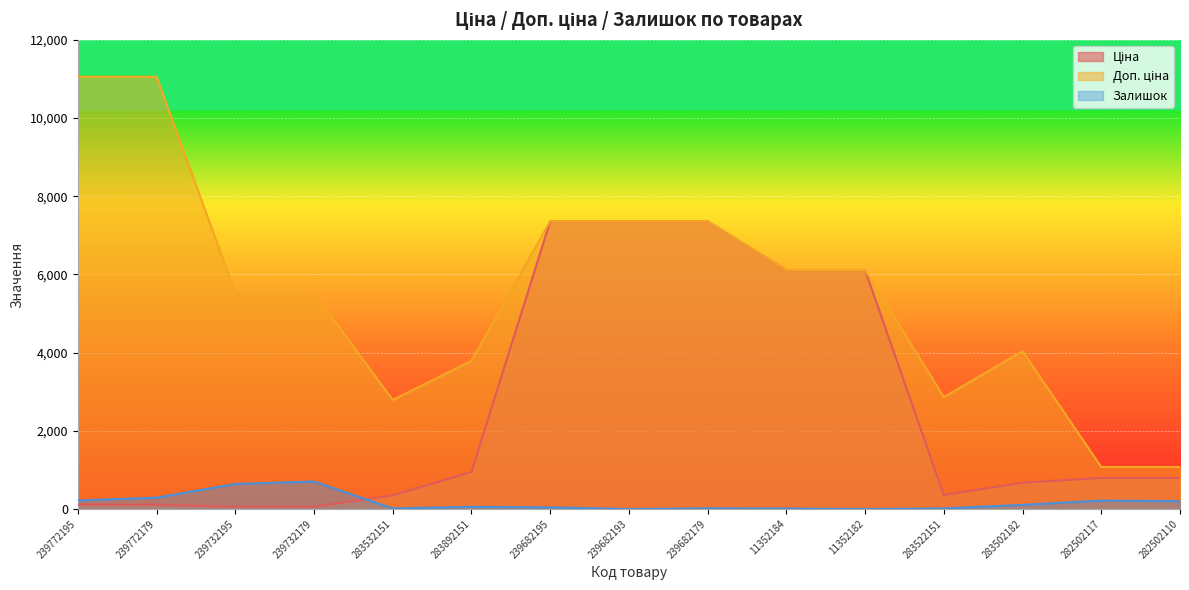

What is the value of the Ціна point at the 5th from the left?

348.6